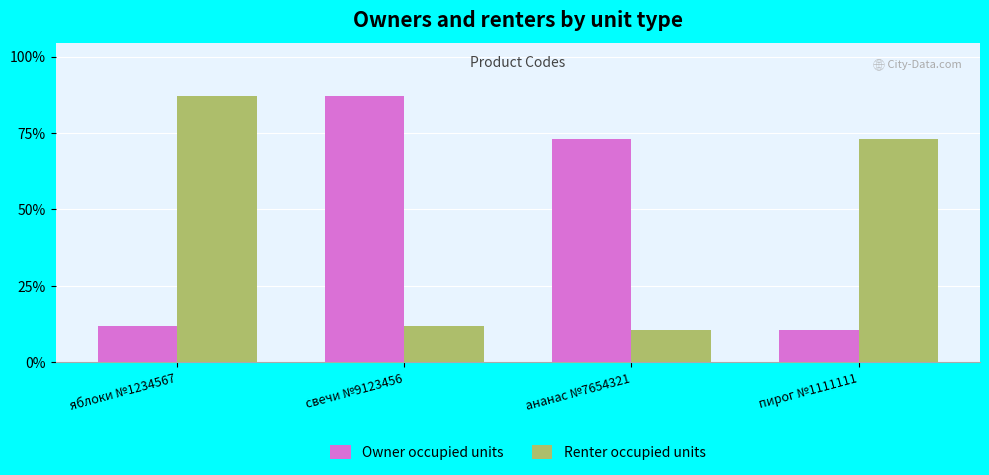

What is the difference between the second highest and second lowest values in the Owner occupied units series?

6419754